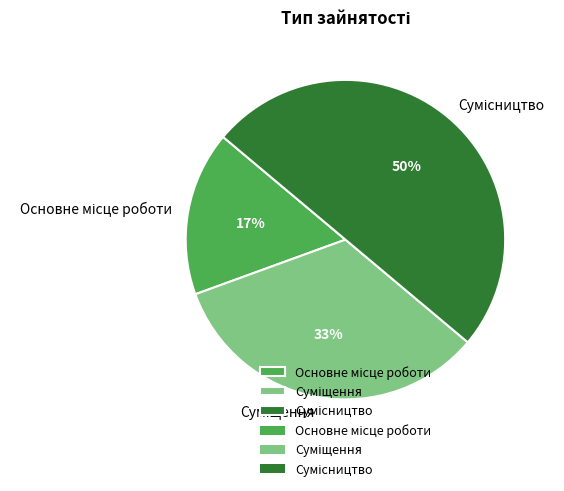

To the nearest percent, what is the average slice percentage?

33%